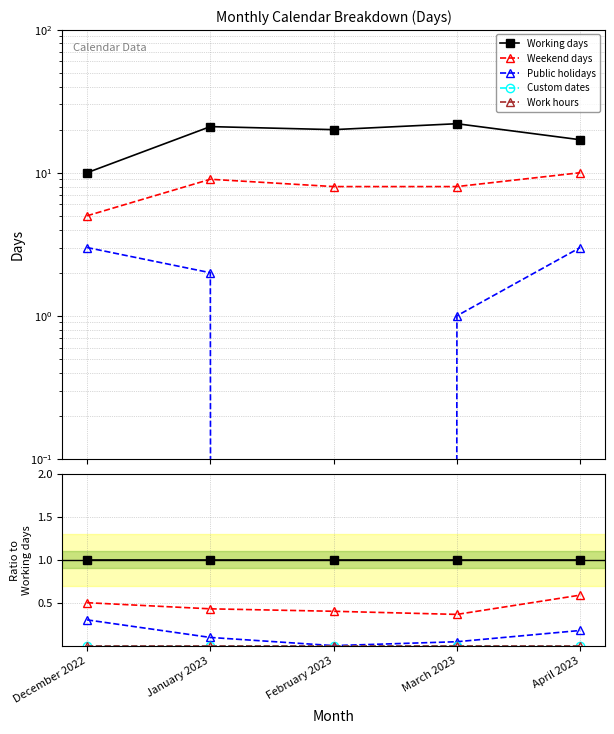

At which label is Custom dates closest to 0?

December 2022